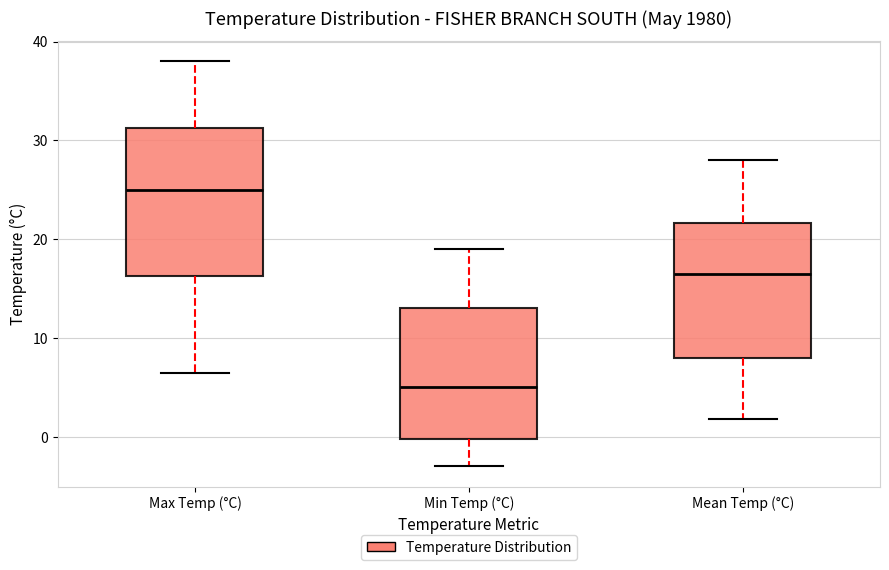

Where is the lower edge of the box for Mean Temp (°C) on the y-axis? The values are not printed on the chart, so give them approximately, as read against the axis.

8